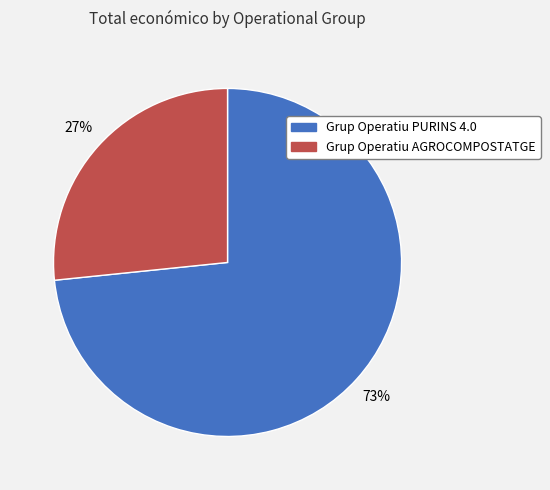

Is it true that Grup Operatiu AGROCOMPOSTATGE is 41% of the pie?

False